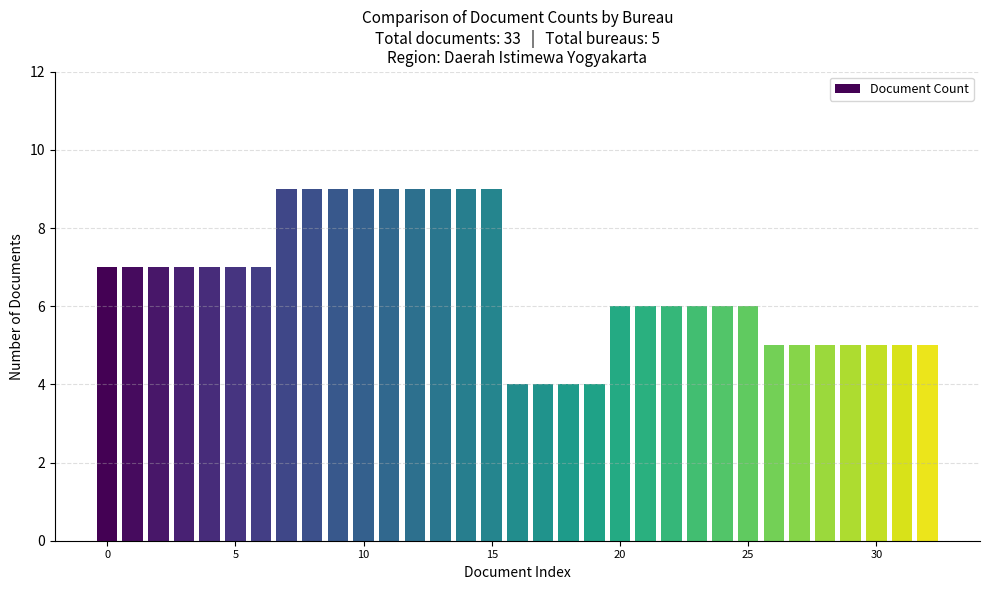

What is the minimum value shown in the chart?

4